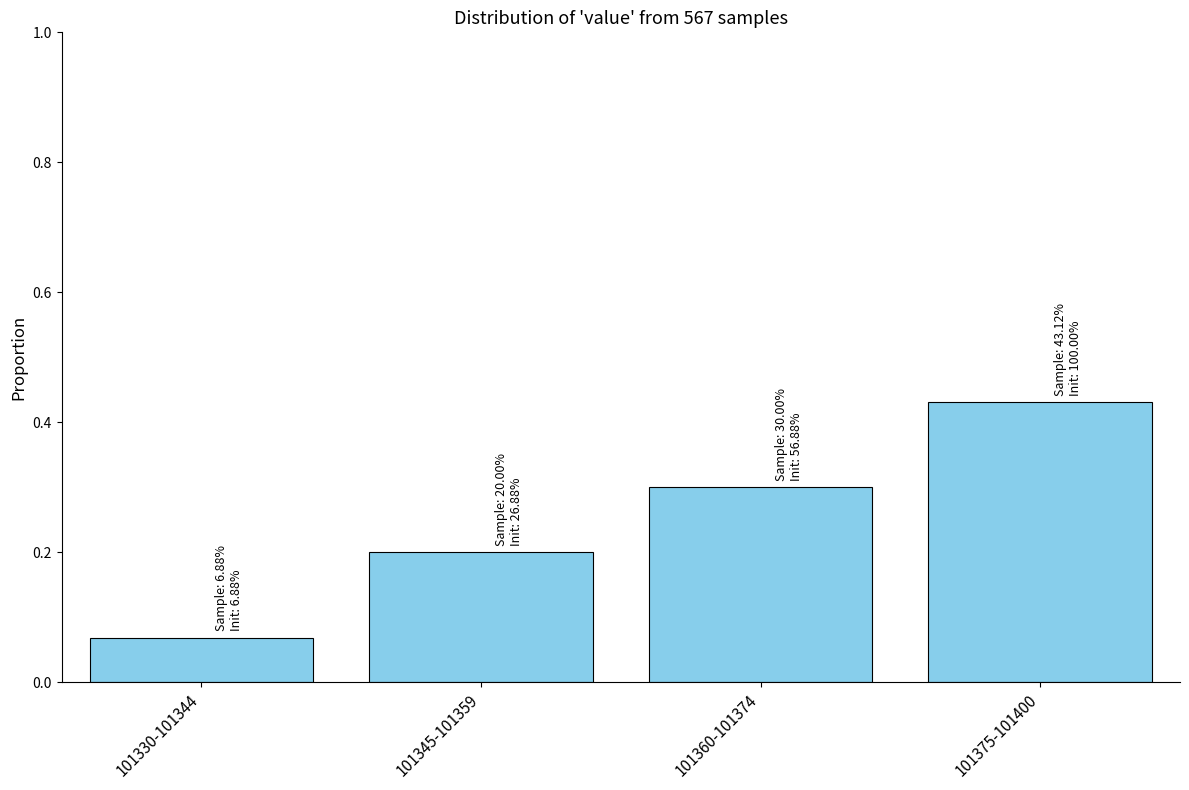

Rank the categories by value from lowest to highest.

101330-101344, 101345-101359, 101360-101374, 101375-101400